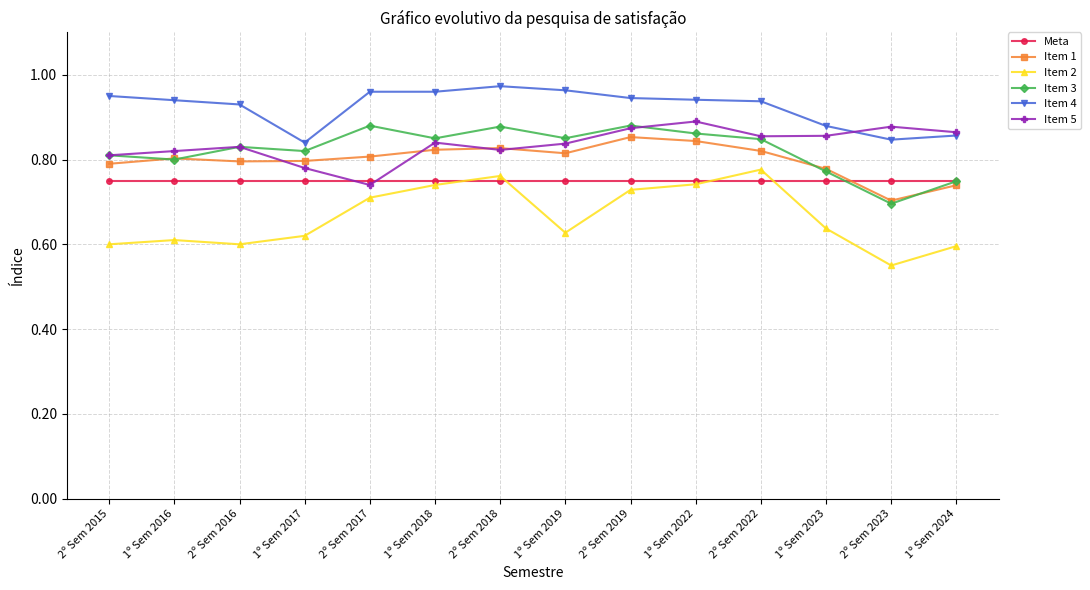

How many Item 1 values are between 0 and 1?

14